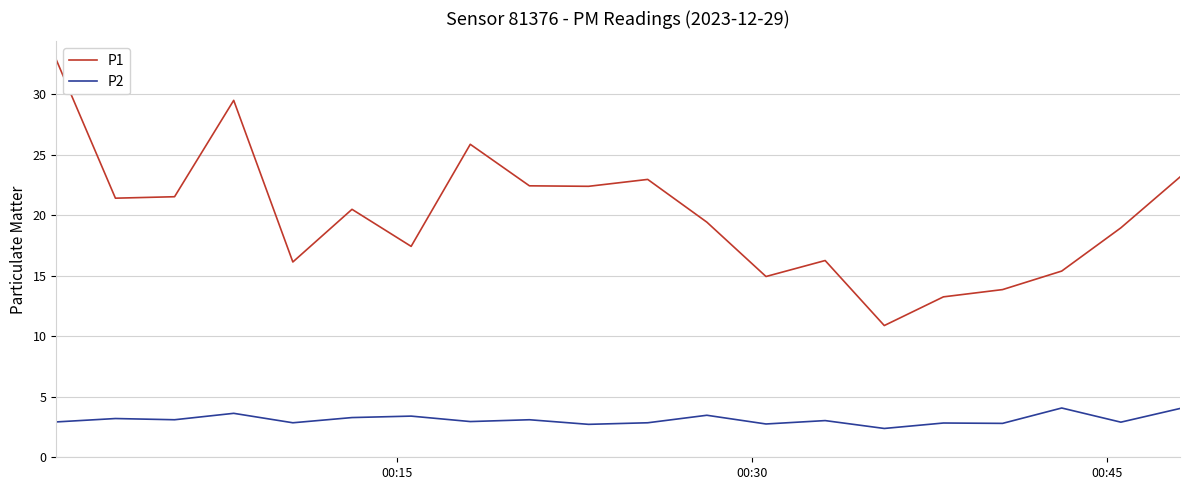

Which series has the largest total across all categories?

P1